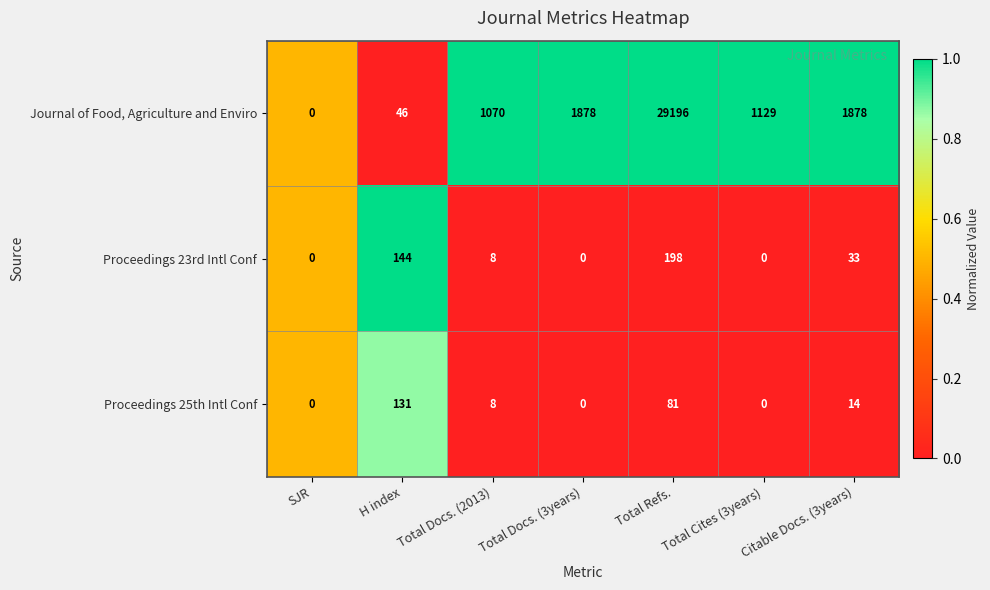

How many distinct data groups are displayed?

3